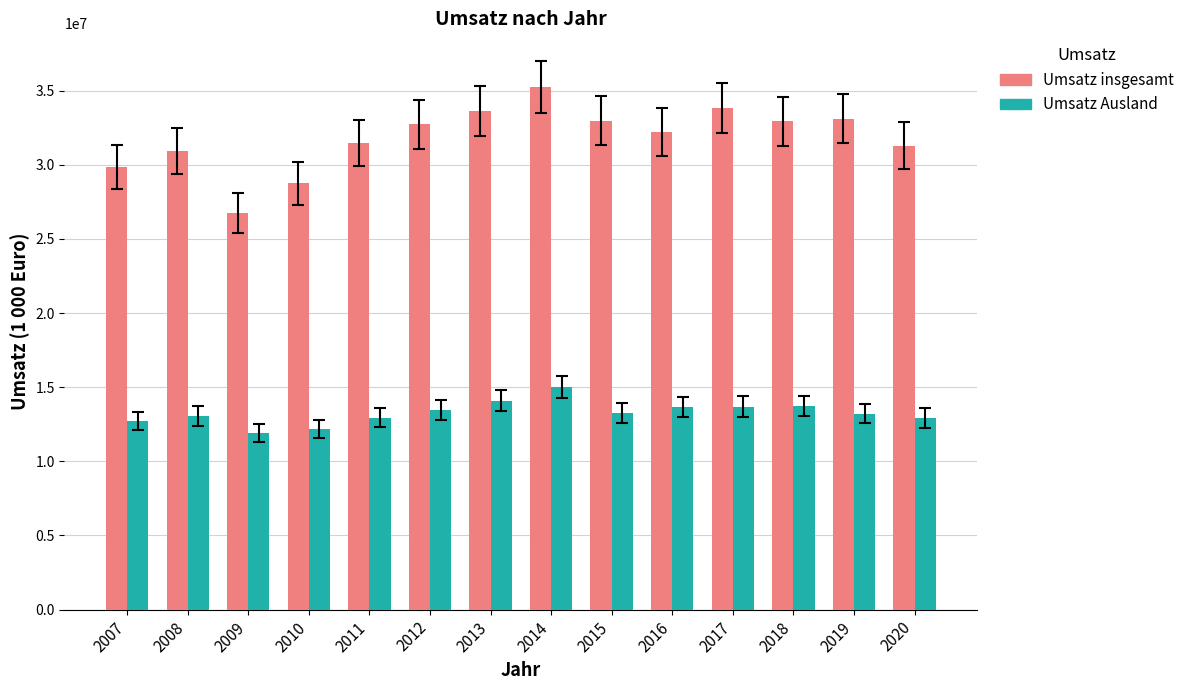

Which series changed the most between 2008 and 2009?

Umsatz insgesamt